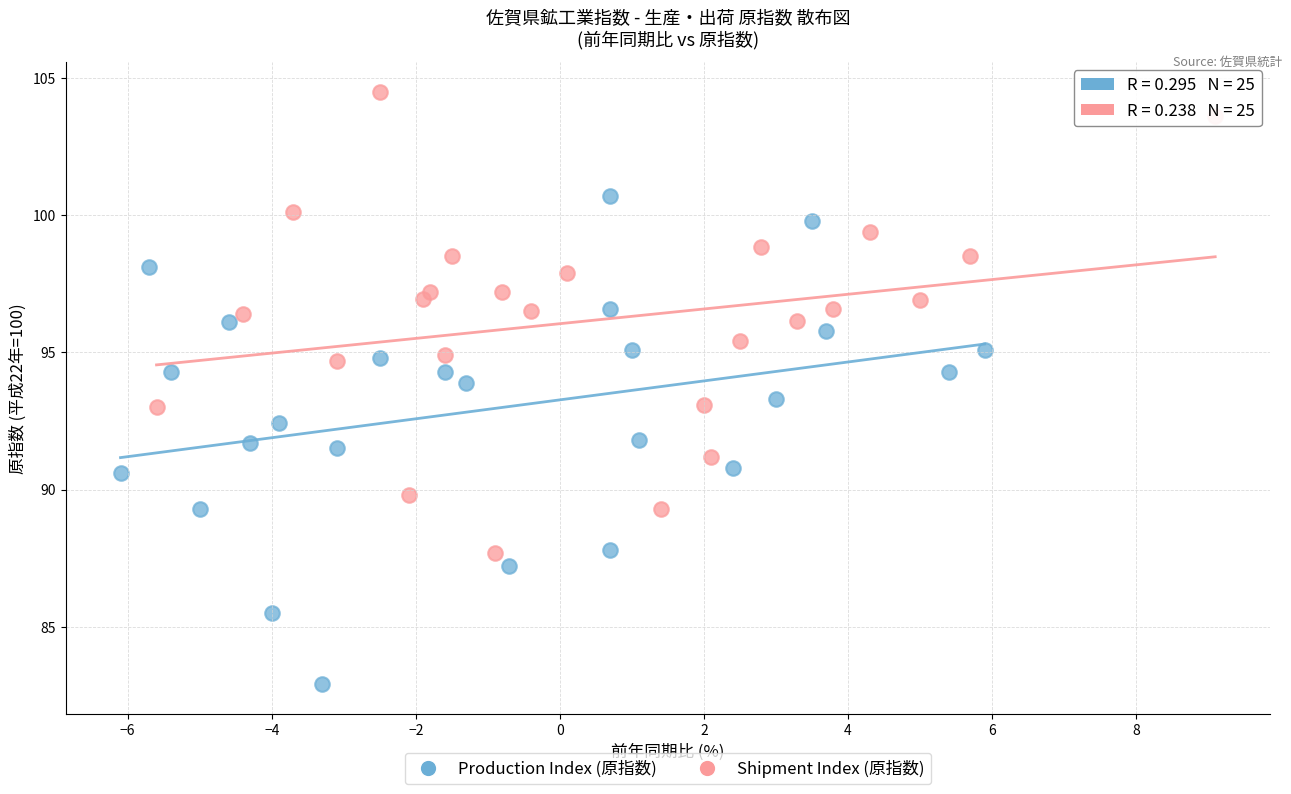

Which series reaches the minimum Y coordinate?

Production Index (原指数)